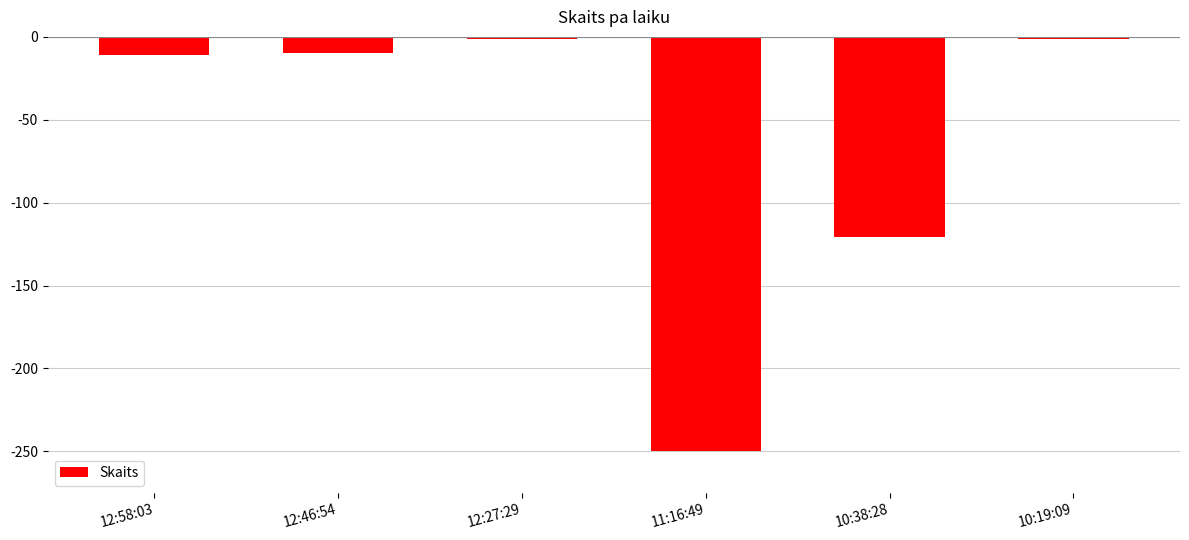

Which has a higher value, 12:58:03 or 12:27:29?

12:27:29